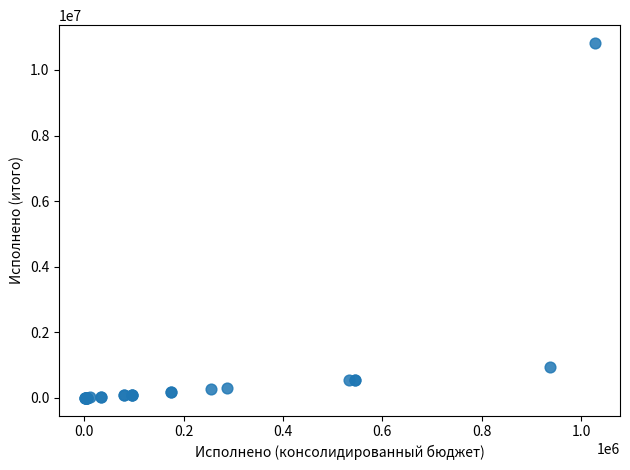

What Y value in the scatter plot is closest to 5412448?

937796.5